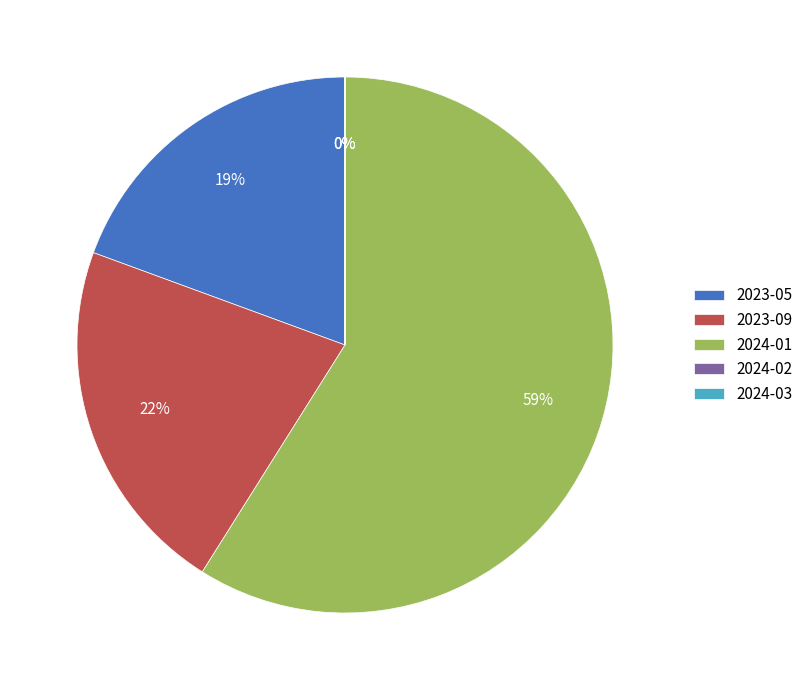

True or false: 2023-05 accounts for 19% of the total.

True